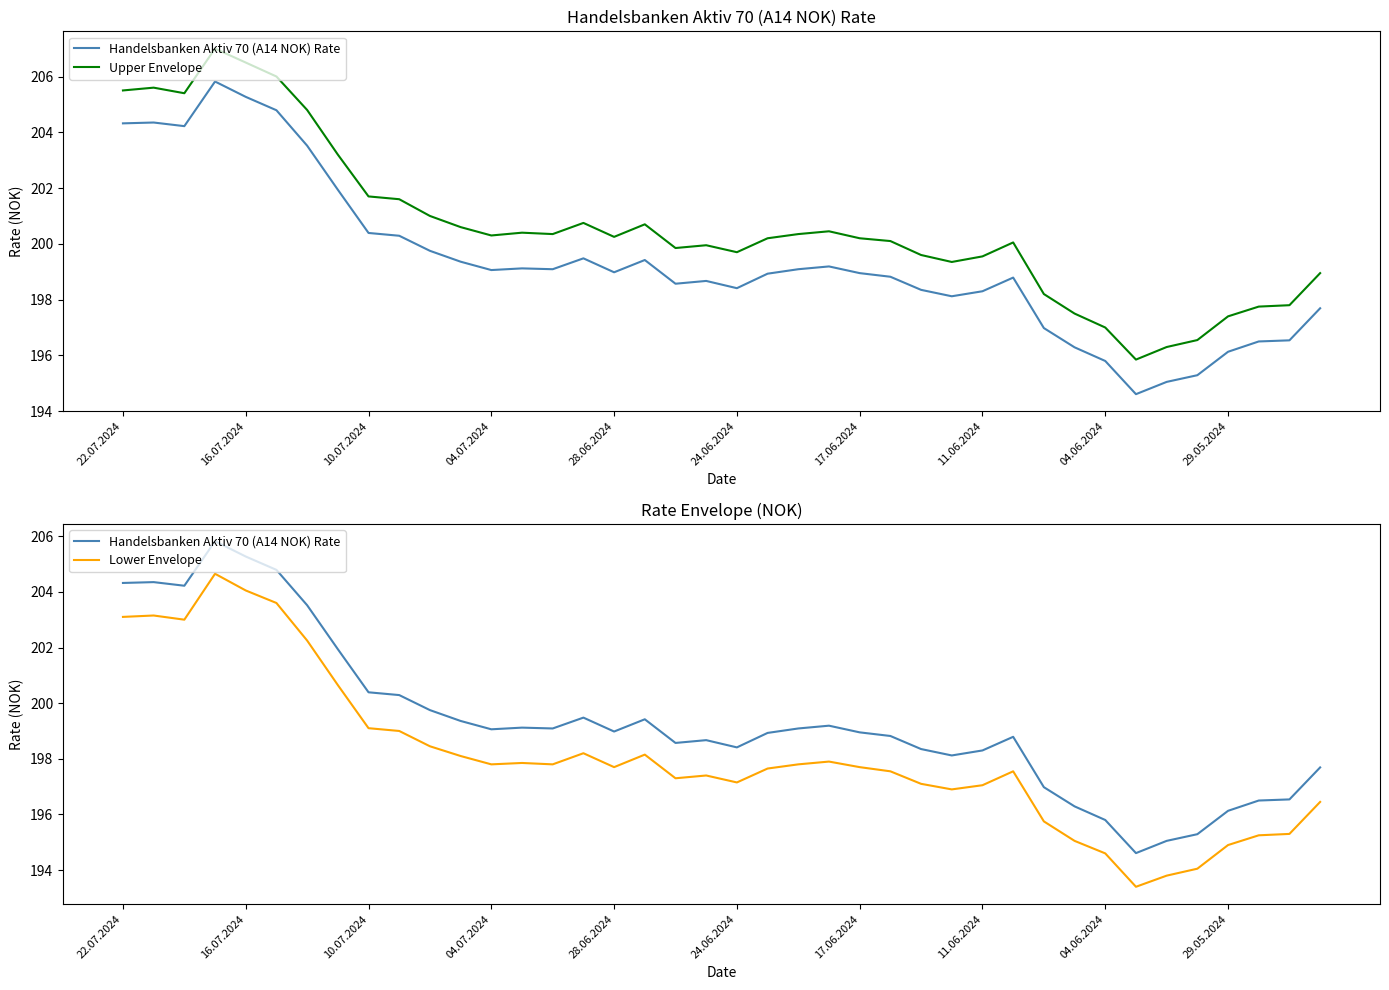

True or false: Handelsbanken Aktiv 70 (A14 NOK) Rate and Upper Envelope cross at least once.

False